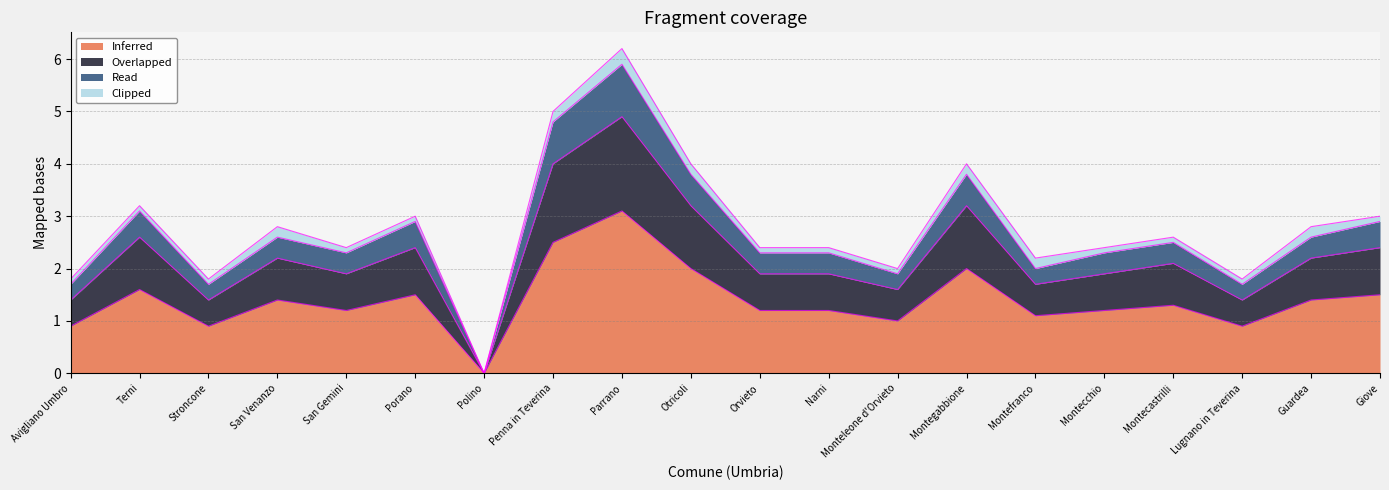

What is the label of the 11th point from the left?

Orvieto